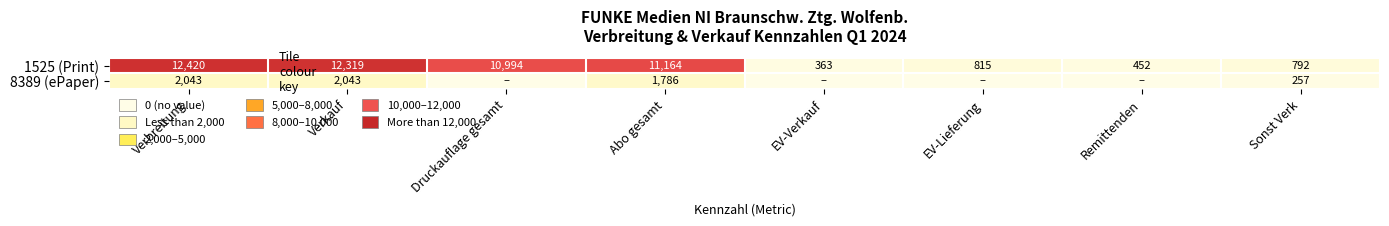

Is the value of 8389 (ePaper) at Verbreitung greater than the value of 1525 (Print) at EV-Lieferung?

Yes